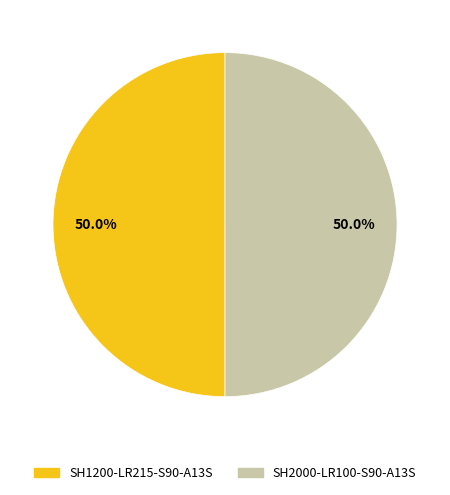

Approximately how many times larger is the value at SH1200-LR215-S90-A13S compared to SH2000-LR100-S90-A13S?

1.0